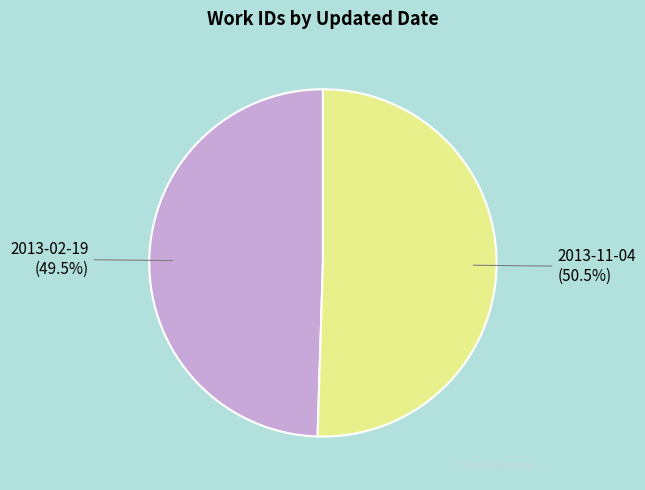

How many segments does this pie chart have?

2